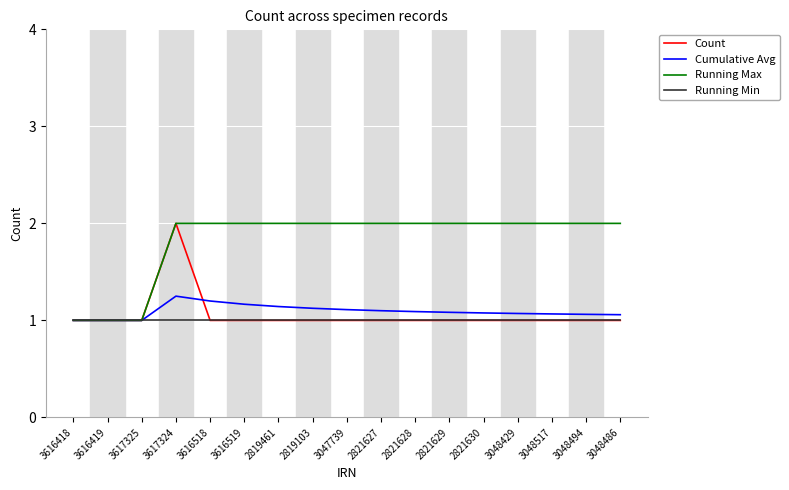

Is this an area chart (filled region under the line)?

No